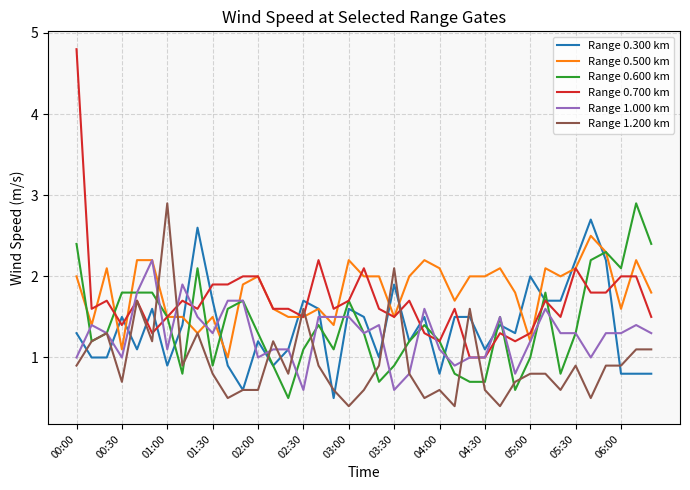

What is the maximum value for Range 1.200 km?

2.9